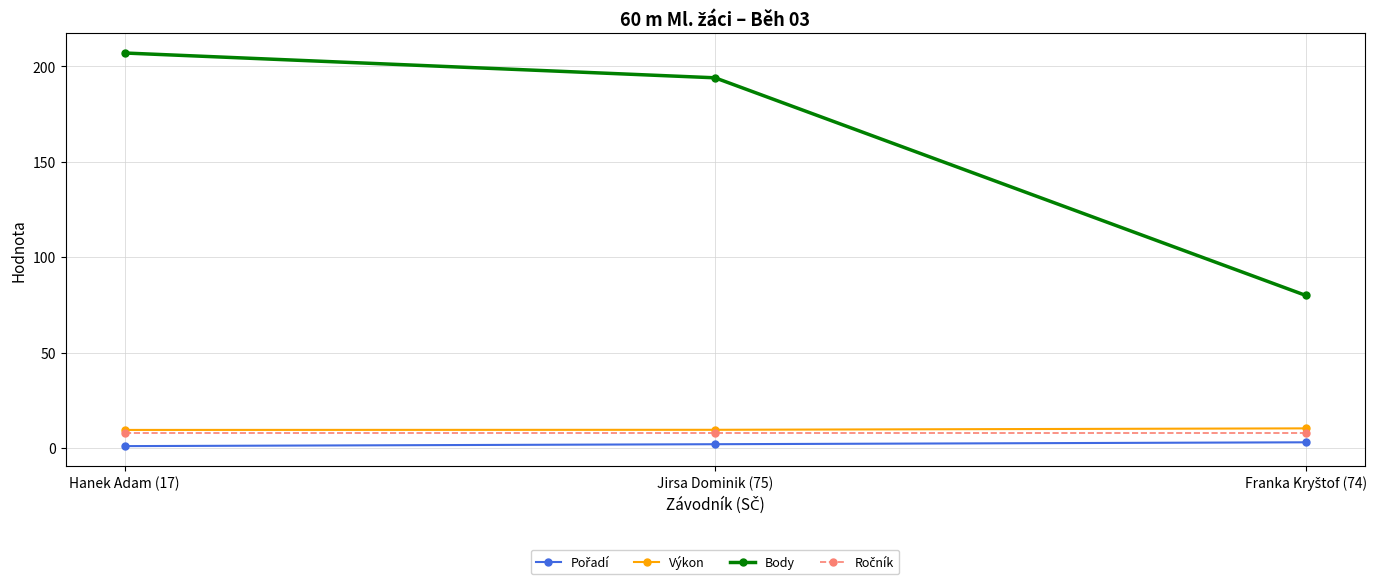

Where does the Body series first go above 194?

Hanek Adam (17)